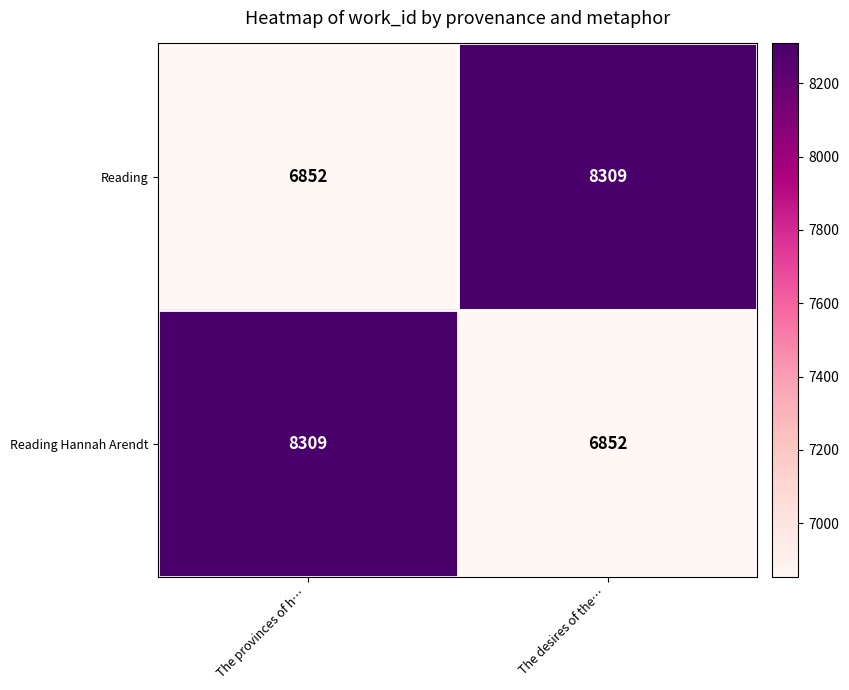

At how many categories does at least one series exceed 6879?

2